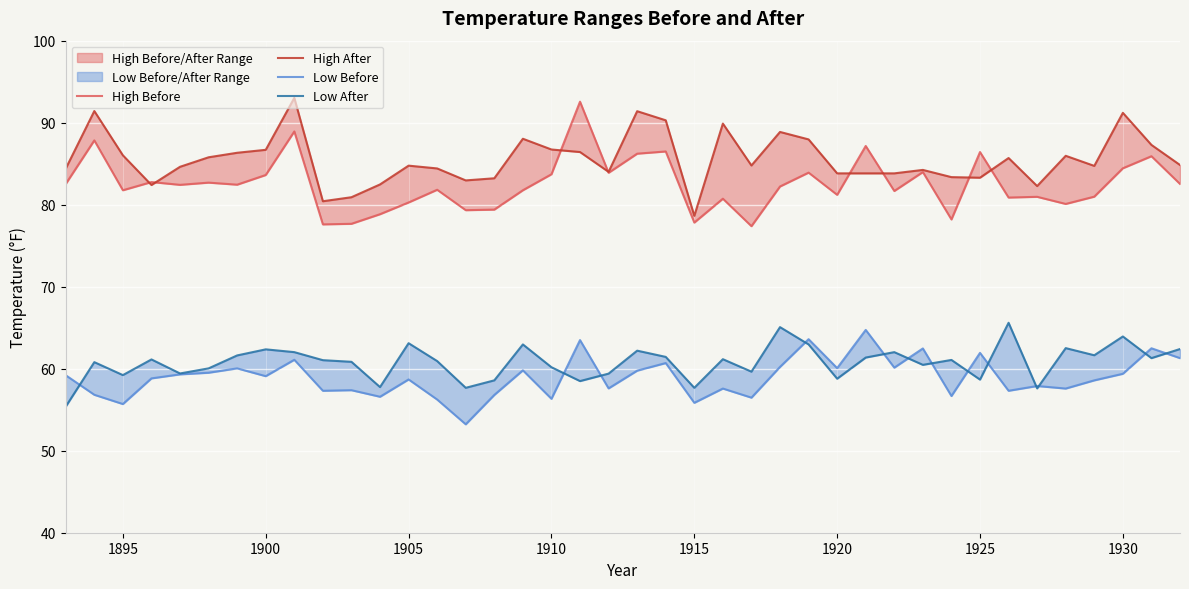

Is the value of High Before at 21 greater than the value of Low After at 17?

Yes